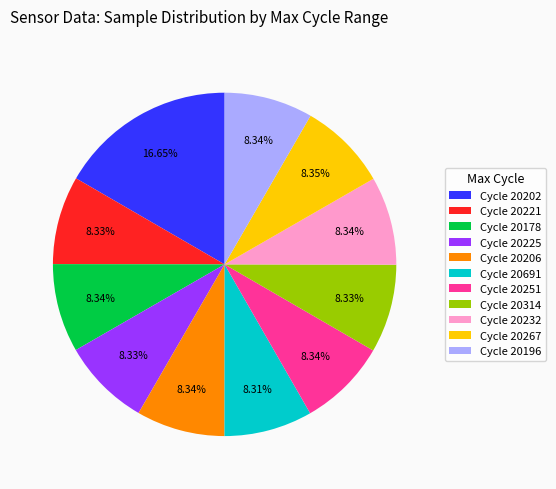

Approximately how many times larger is the value at Cycle 20251 compared to Cycle 20196?

1.0